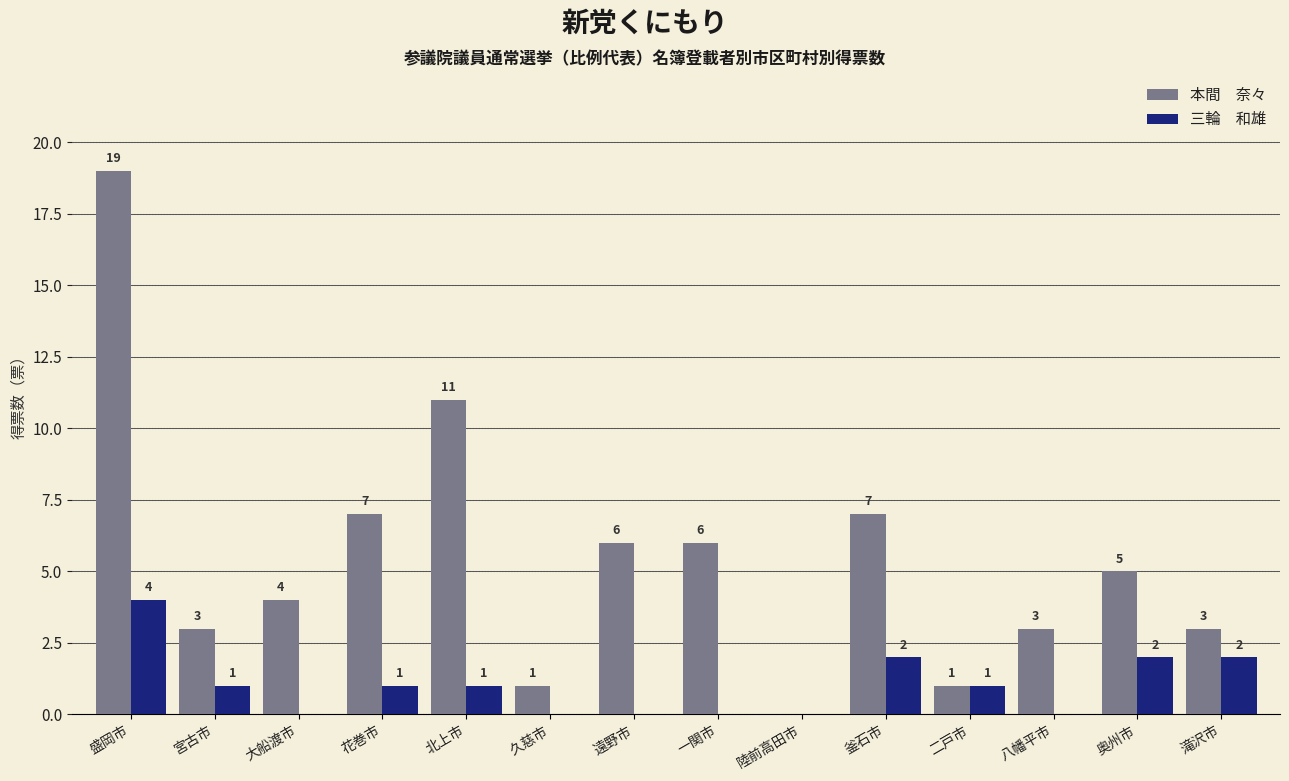

What is the greatest value displayed?

19